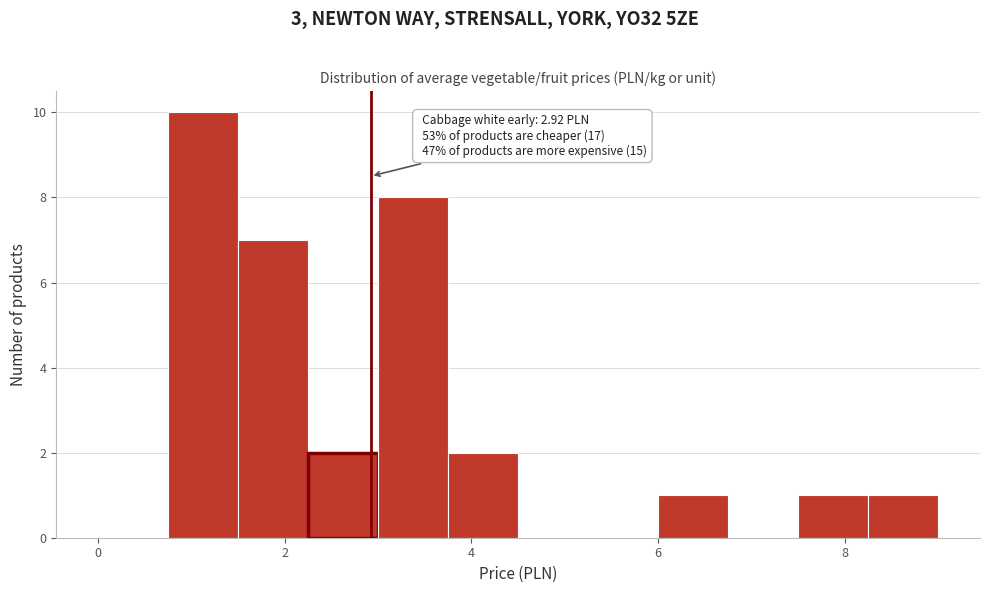

Read against the x-axis, roughly where is the centre of the tallest bar?

1.2